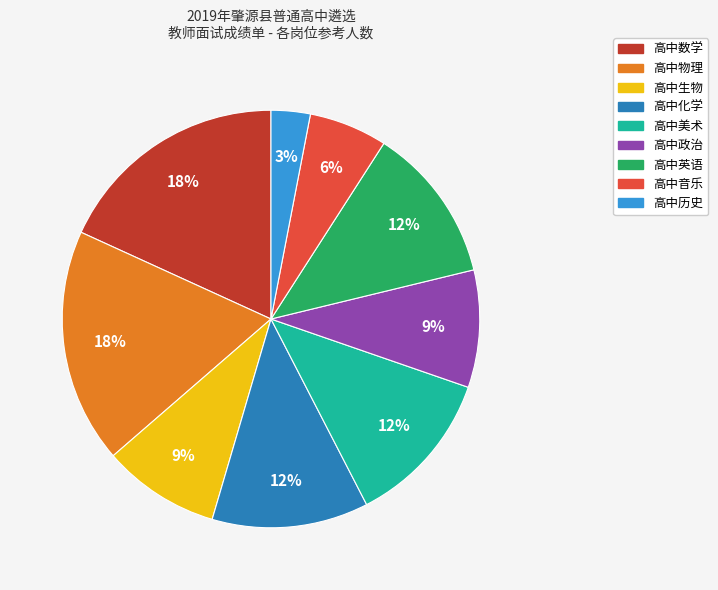

To the nearest percent, what is the difference between the largest and smallest slice percentages?

15%